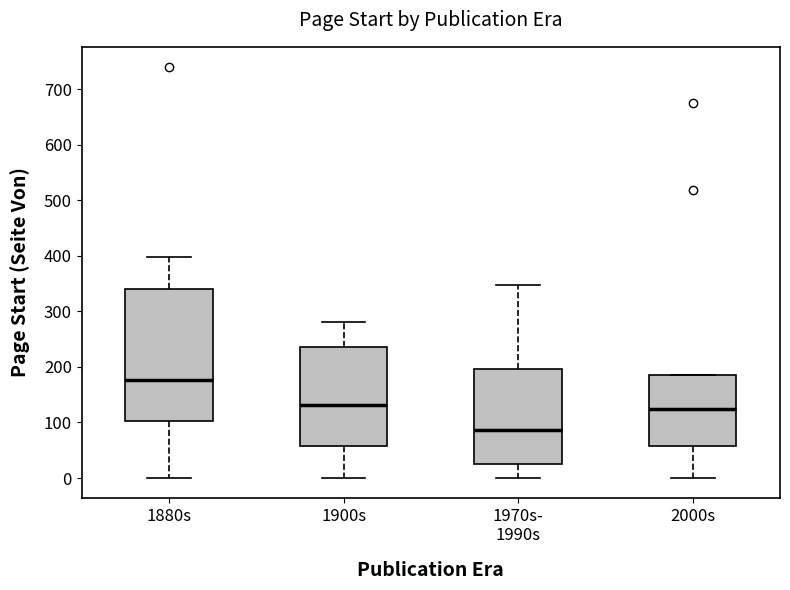

Reading left to right, read every box against the y-axis: the position of its median line, the range the box covers, and the ends of its whiskers. The values are not printed on the chart, so give them approximately, as read against the axis.

1880s: median 180, box 100 to 340, whiskers 0 to 400
1900s: median 130, box 60 to 240, whiskers 0 to 280
1970s- 1990s: median 90, box 30 to 200, whiskers 0 to 350
2000s: median 130, box 60 to 190, whiskers 0 to 190